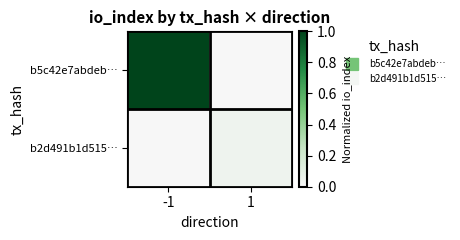

At -1, list the series in order from largest to smallest.

b5c42e7abdeb…, b2d491b1d515…